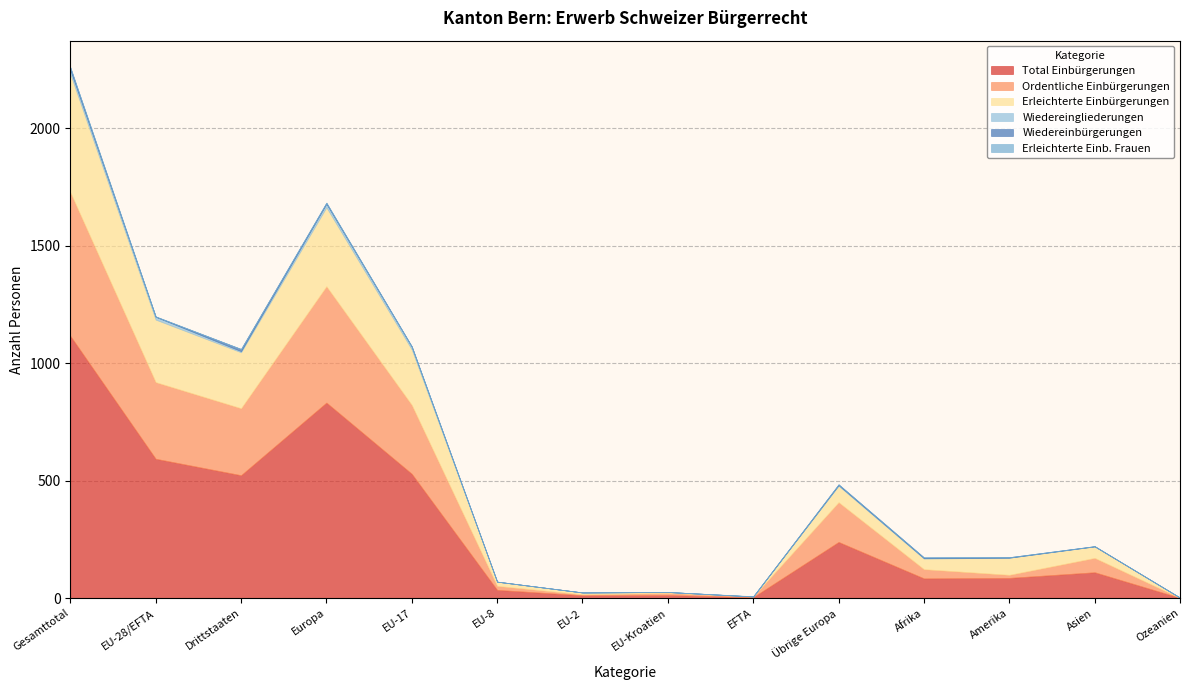

At which label does Wiedereingliederungen first exceed 2?

Gesamttotal